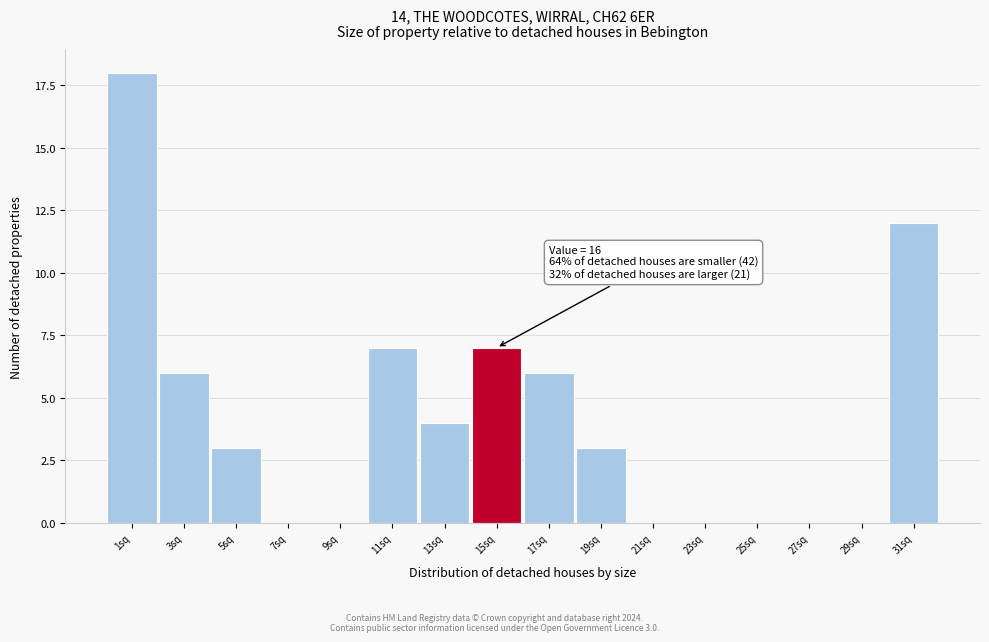

Reading right to left, transcribe all the data shown in this chart.

31sq=12	29sq=0	27sq=0	25sq=0	23sq=0	21sq=0	19sq=3	17sq=6	15sq=7	13sq=4	11sq=7	9sq=0	7sq=0	5sq=3	3sq=6	1sq=18